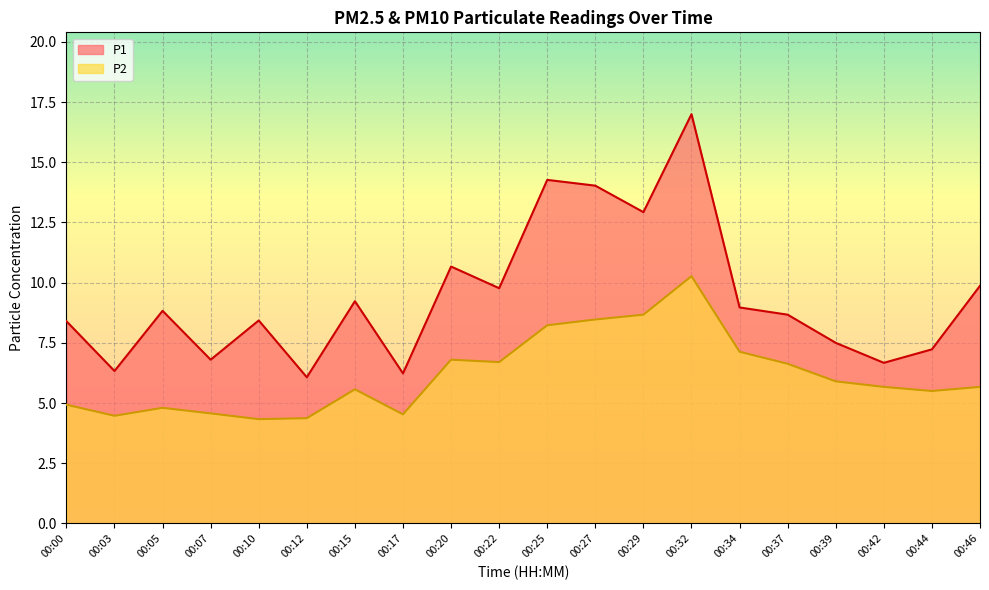

True or false: P1 and P2 cross at least once.

False